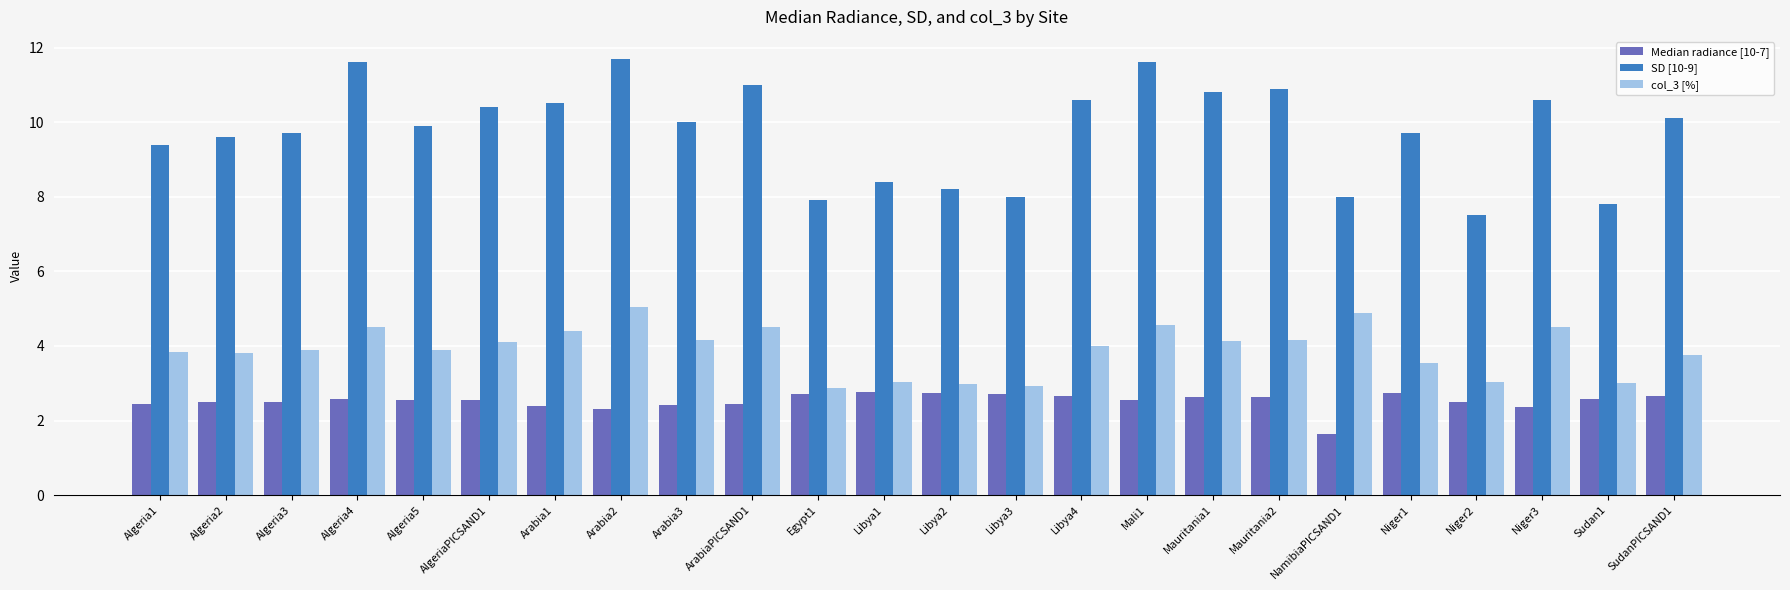

What is the difference between the second highest and second lowest values in the Median radiance [10-7] series?

0.4